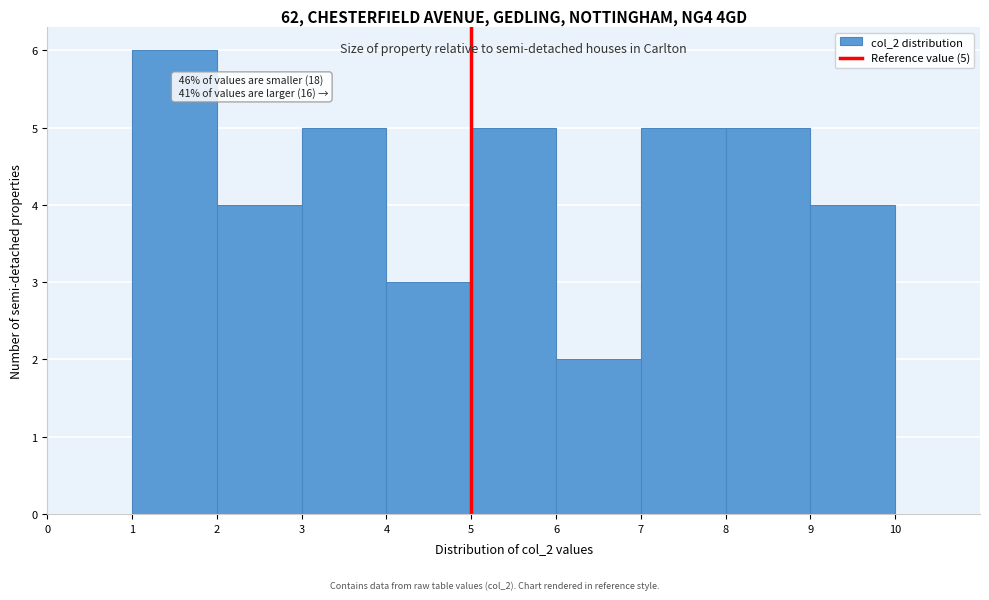

Over which range of the x-axis is the bar tallest?

1 to 2